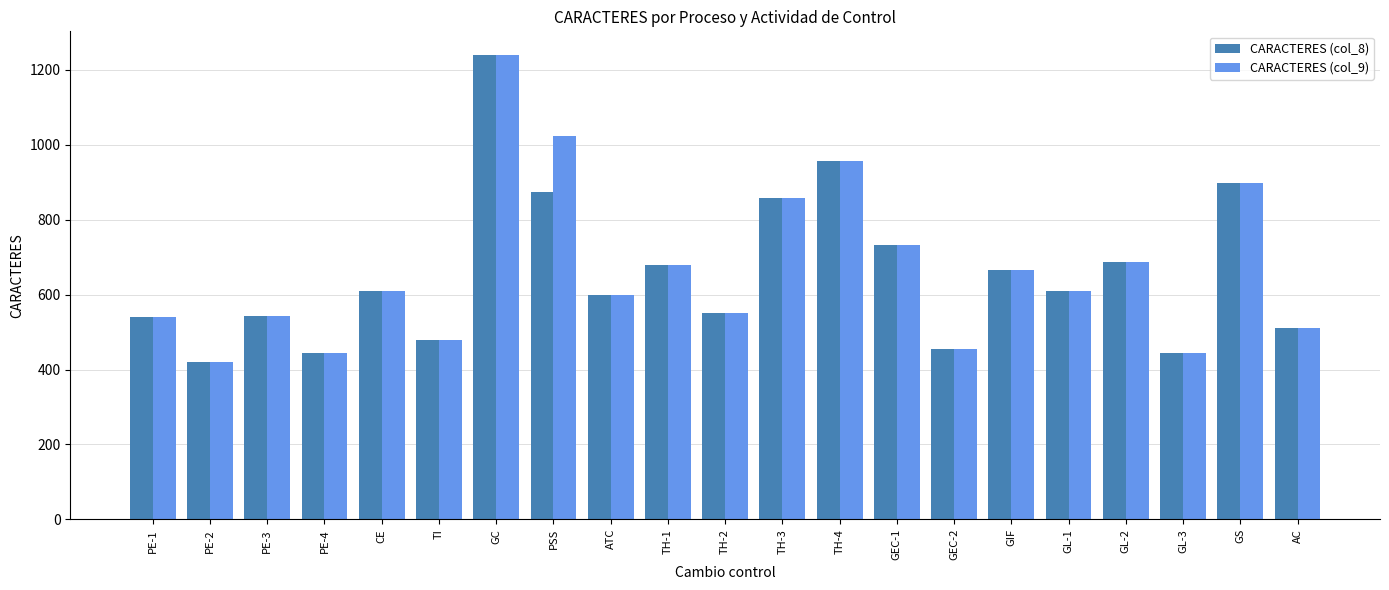

At which category is the sum across all series the highest?

GC